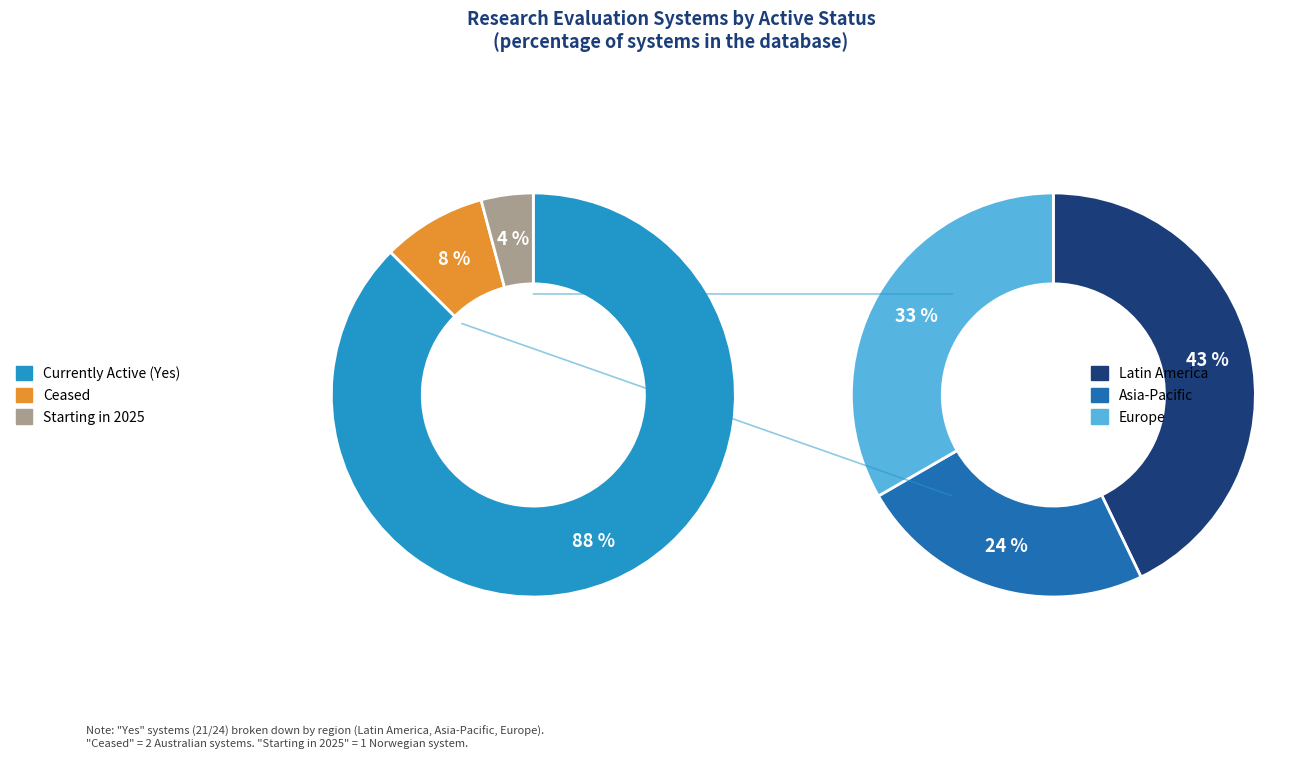

What percentage is the Starting in 2025 slice, to the nearest percent?

4%